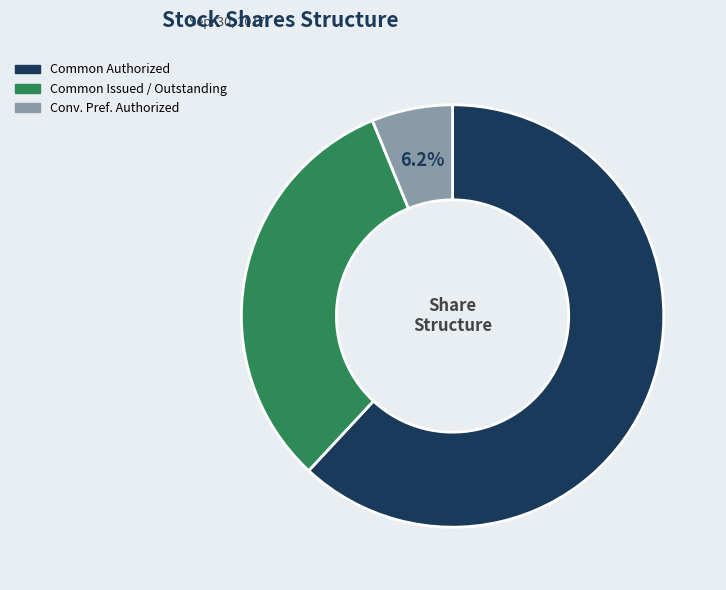

To the nearest percent, what is the average slice percentage?

33%